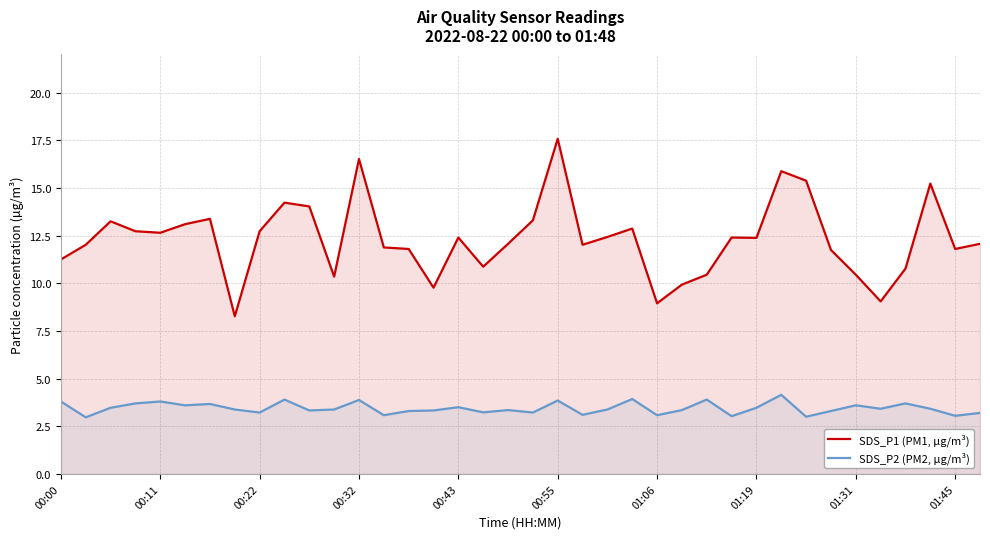

List the series in order of their overall mean, lowest first.

SDS_P2 (PM2, µg/m³), SDS_P1 (PM1, µg/m³)